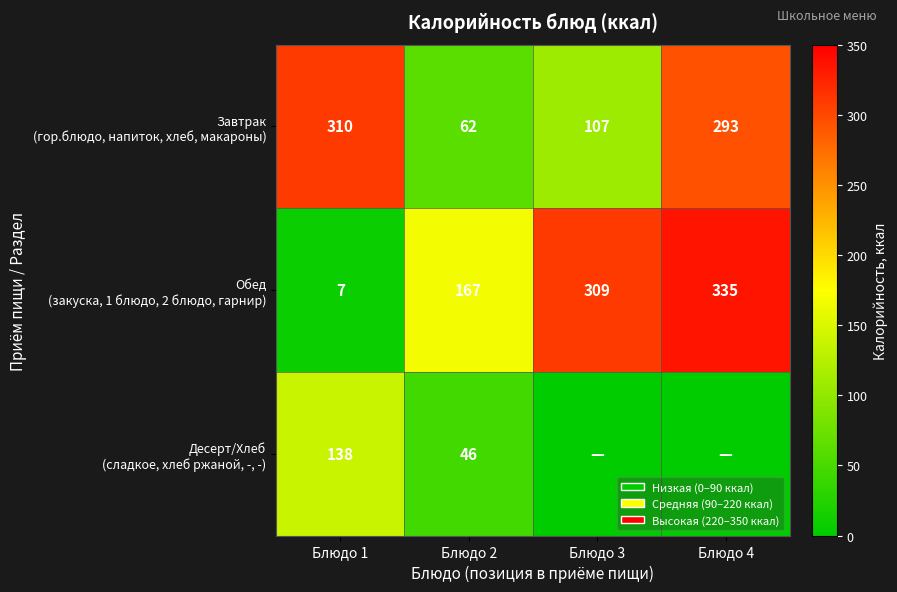

What is the spread (max minus min) of values at Блюдо 2?

121